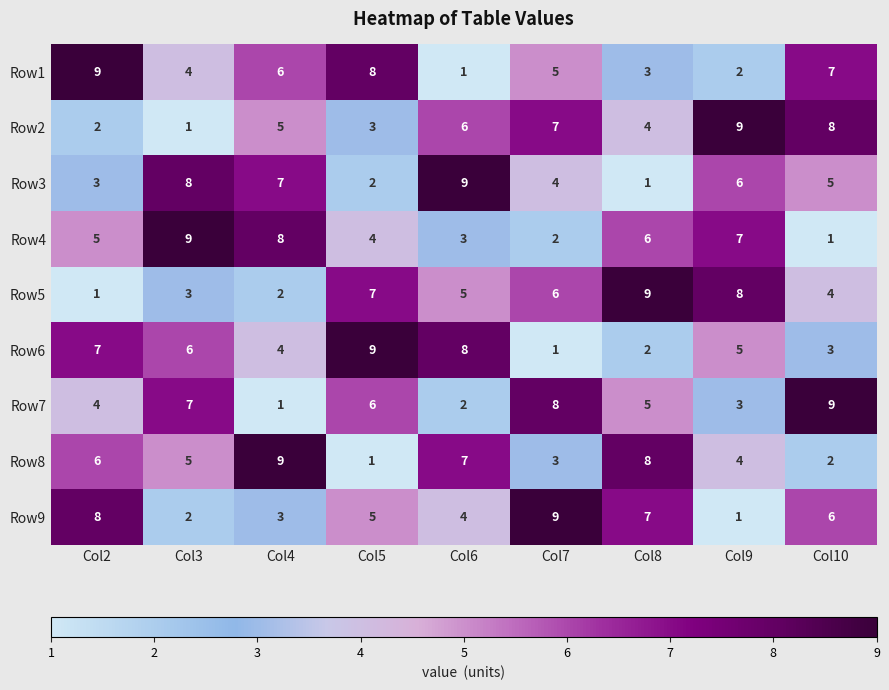

List the labels in order of Row4 value, smallest first.

Col10, Col7, Col6, Col5, Col2, Col8, Col9, Col4, Col3